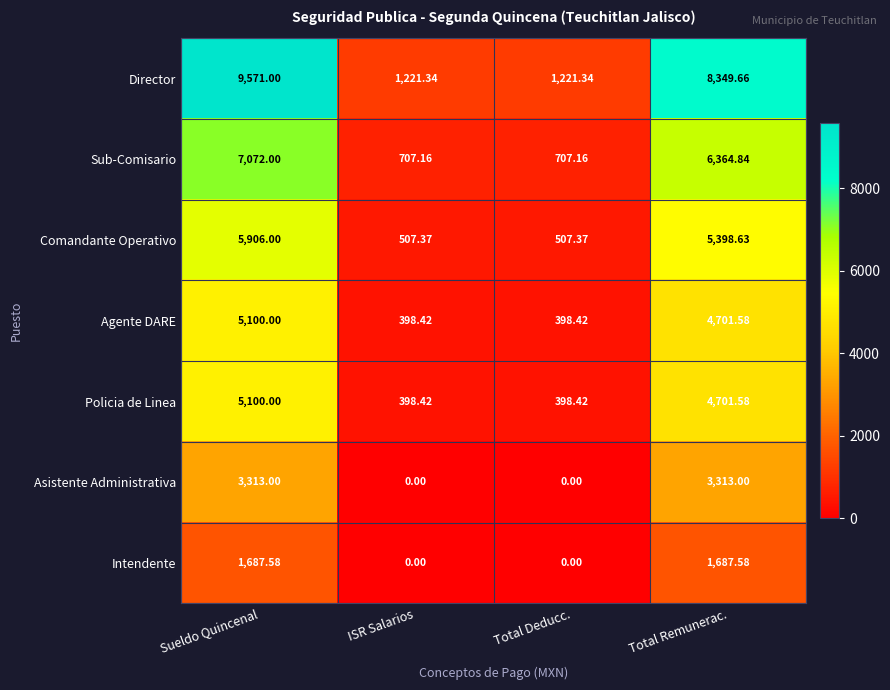

Which series changed the most between ISR Salarios and Total Remunerac.?

Director